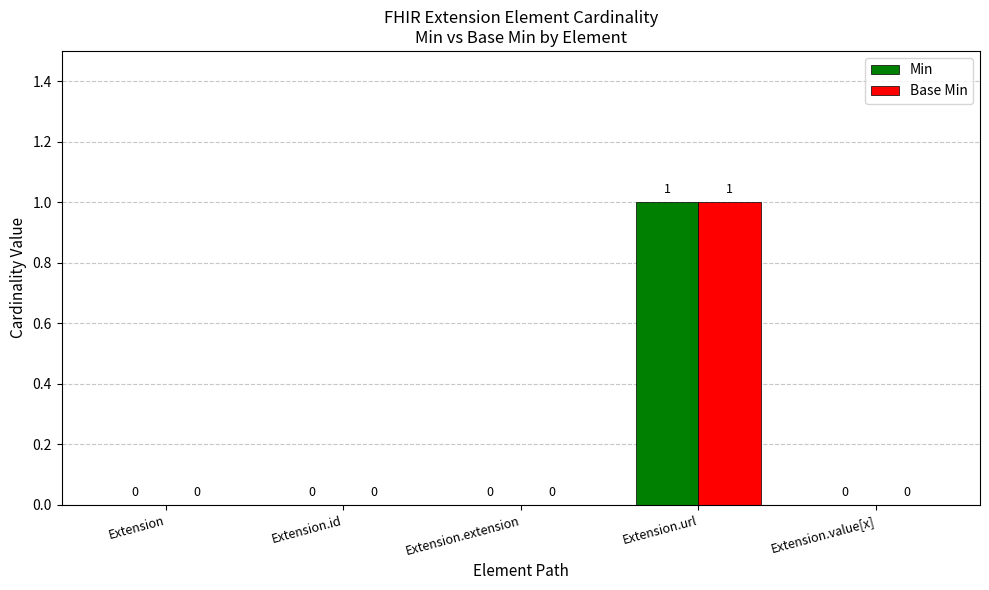

How many Base Min values are between 0 and 1?

5